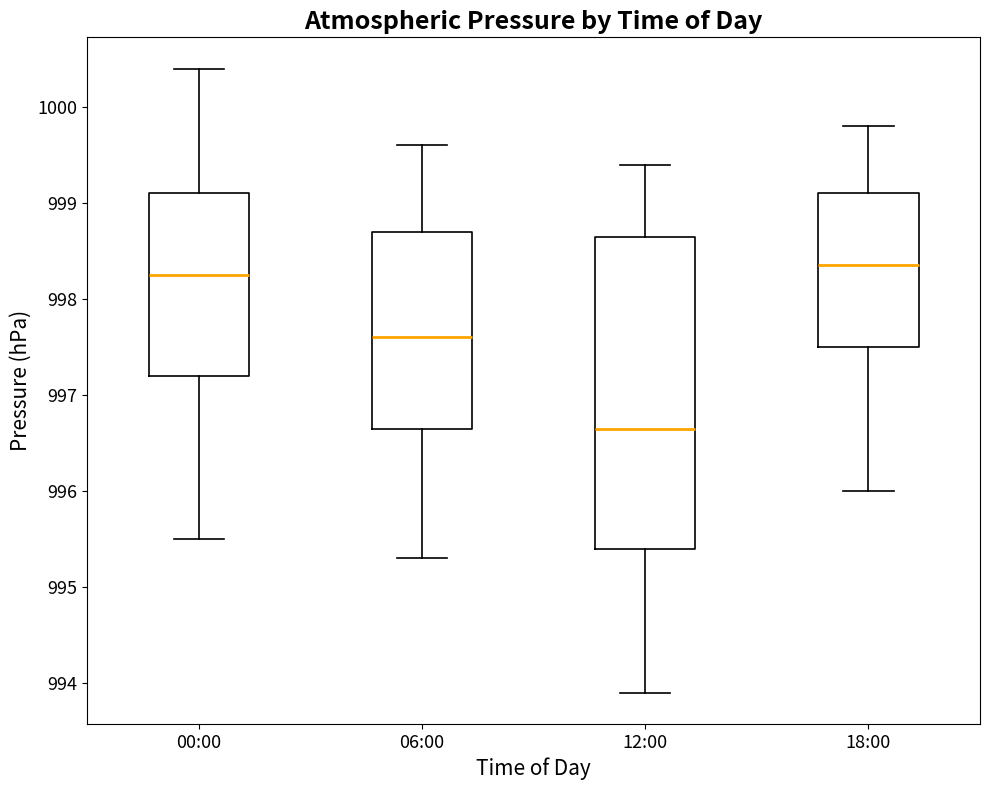

Reading left to right, read every box against the y-axis: the position of its median line, the range the box covers, and the ends of its whiskers. The values are not printed on the chart, so give them approximately, as read against the axis.

00:00: median 998.3, box 997.2 to 999.1, whiskers 995.5 to 1000.4
06:00: median 997.6, box 996.7 to 998.7, whiskers 995.3 to 999.6
12:00: median 996.7, box 995.4 to 998.7, whiskers 993.9 to 999.4
18:00: median 998.4, box 997.5 to 999.1, whiskers 996.0 to 999.8